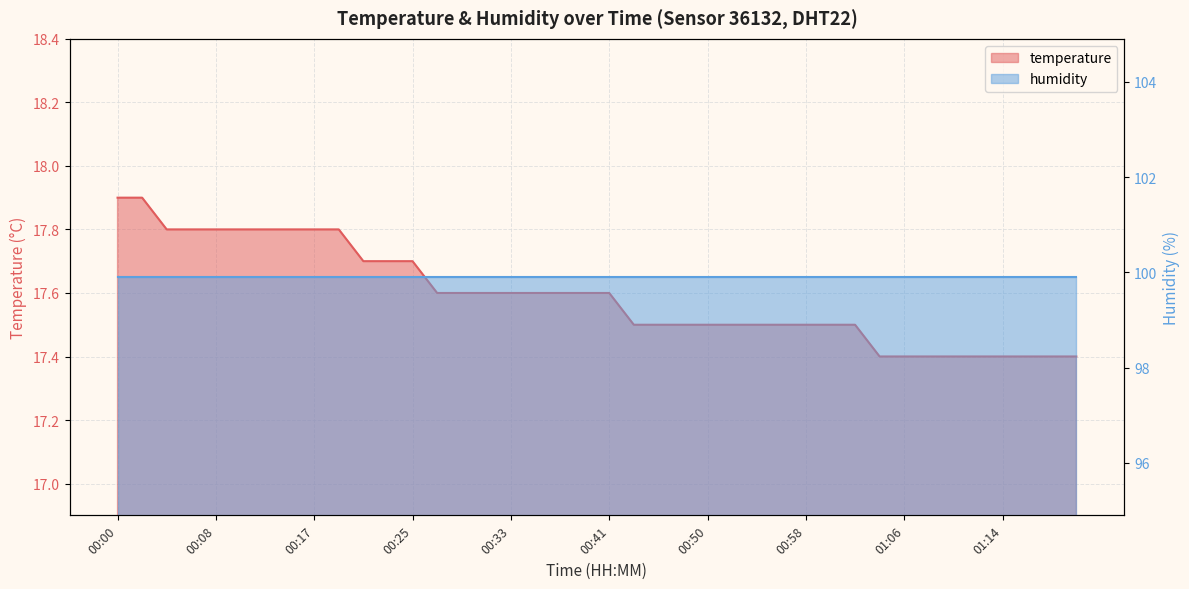

At which category does the chart reach its peak across all series?

00:00